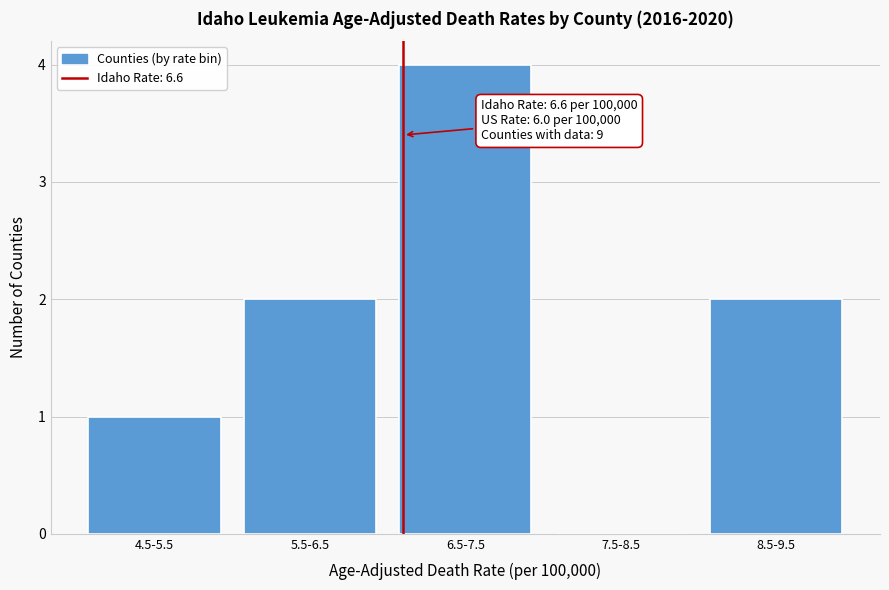

Reading left to right, what are all the values shown in this chart?

4.5-5.5=1	5.5-6.5=2	6.5-7.5=4	7.5-8.5=0	8.5-9.5=2